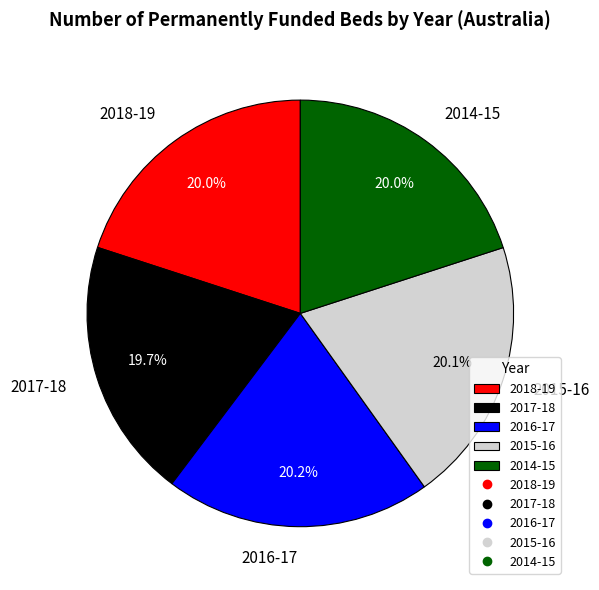

Is 2014-15 the majority of the pie?

No